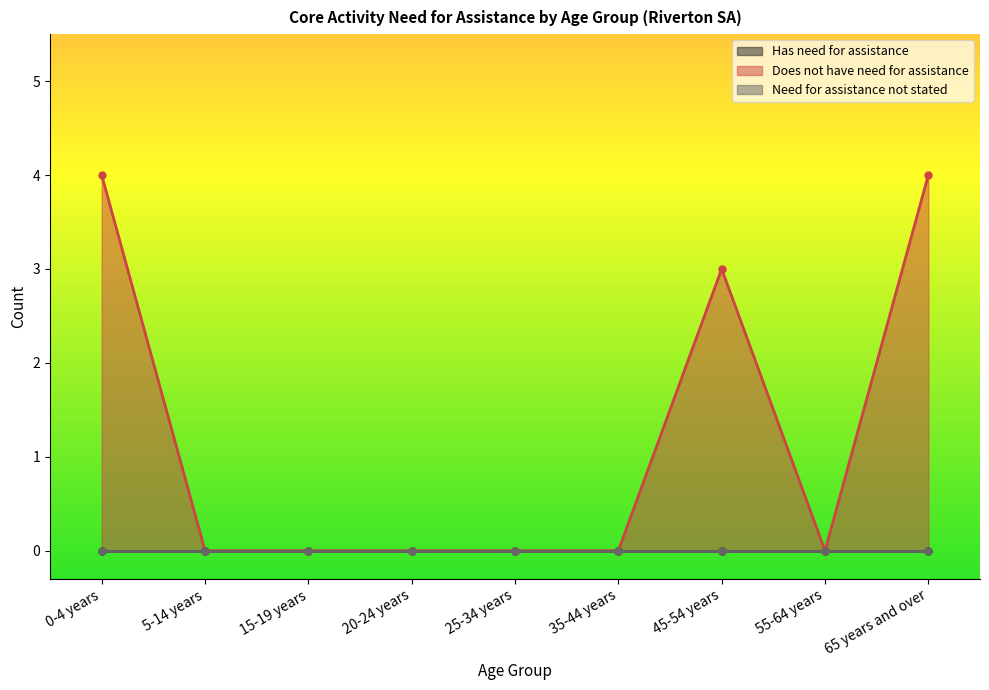

At 45-54 years, list the series in order from largest to smallest.

Does not have need for assistance, Has need for assistance, Need for assistance not stated